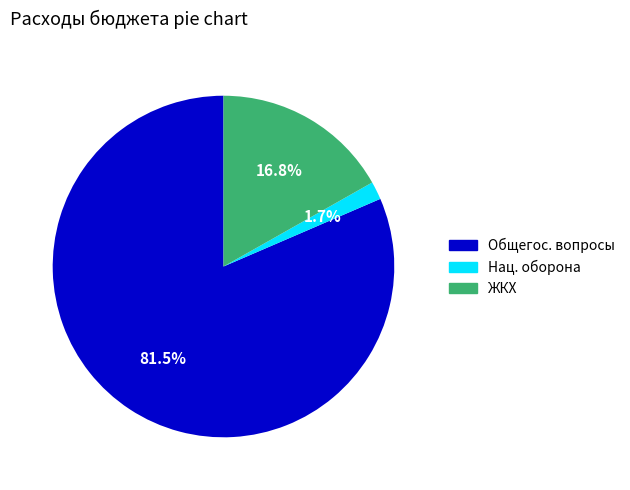

Is there a majority slice in this chart?

Yes